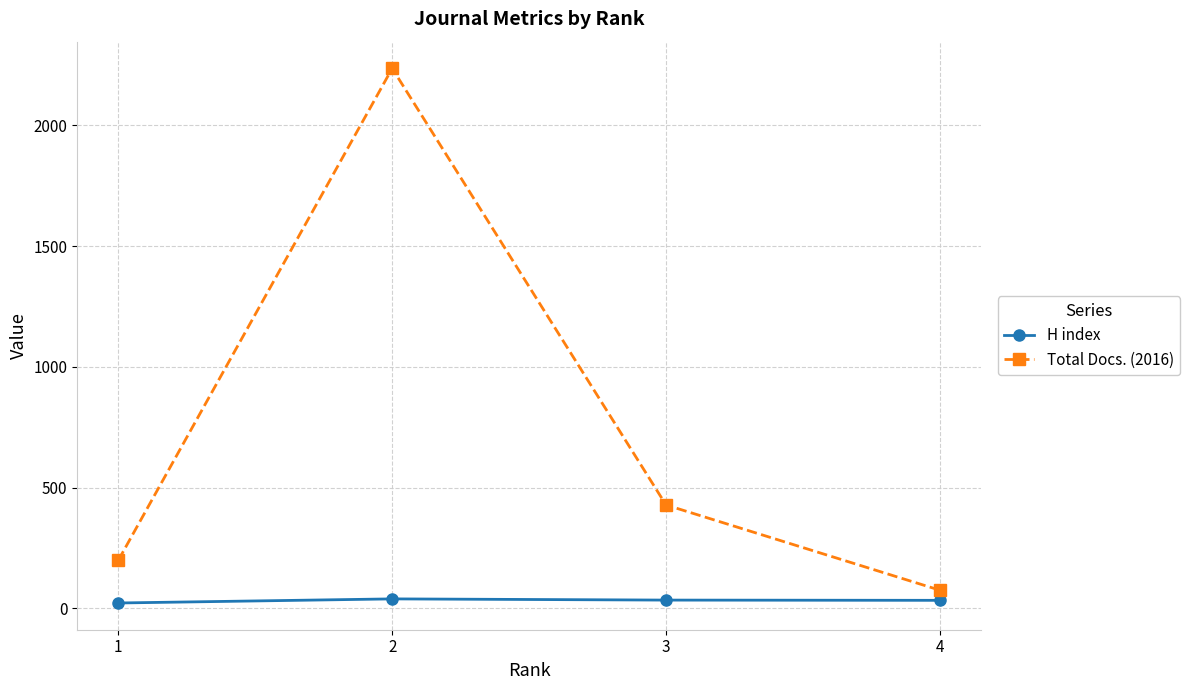

What is the greatest value displayed?

2236